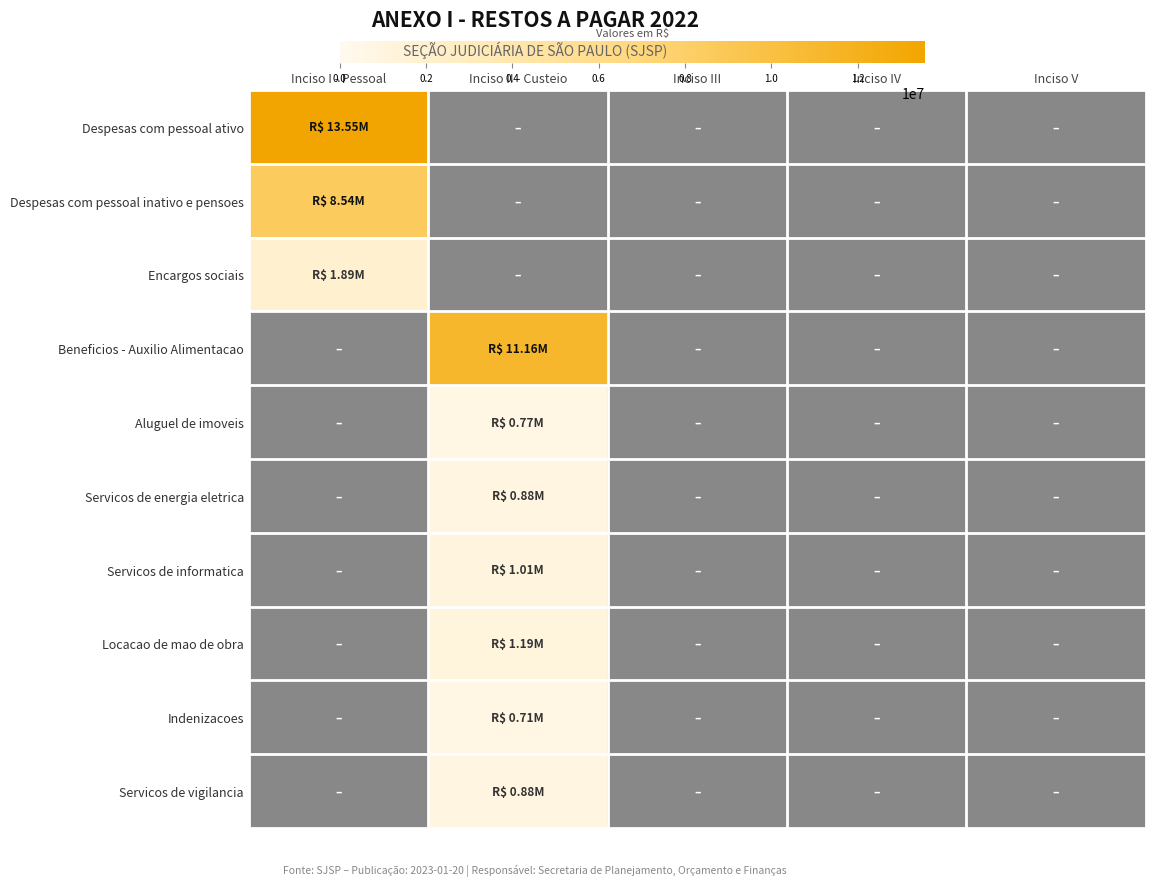

What is the total value across all series at Inciso I - Pessoal?

23983467.8